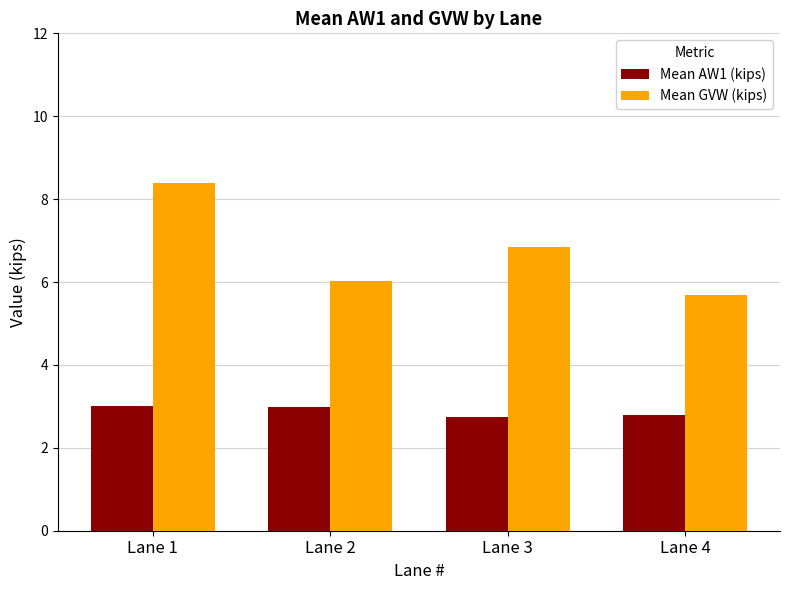

Rank the series by their maximum value, from lowest to highest.

Mean AW1 (kips), Mean GVW (kips)